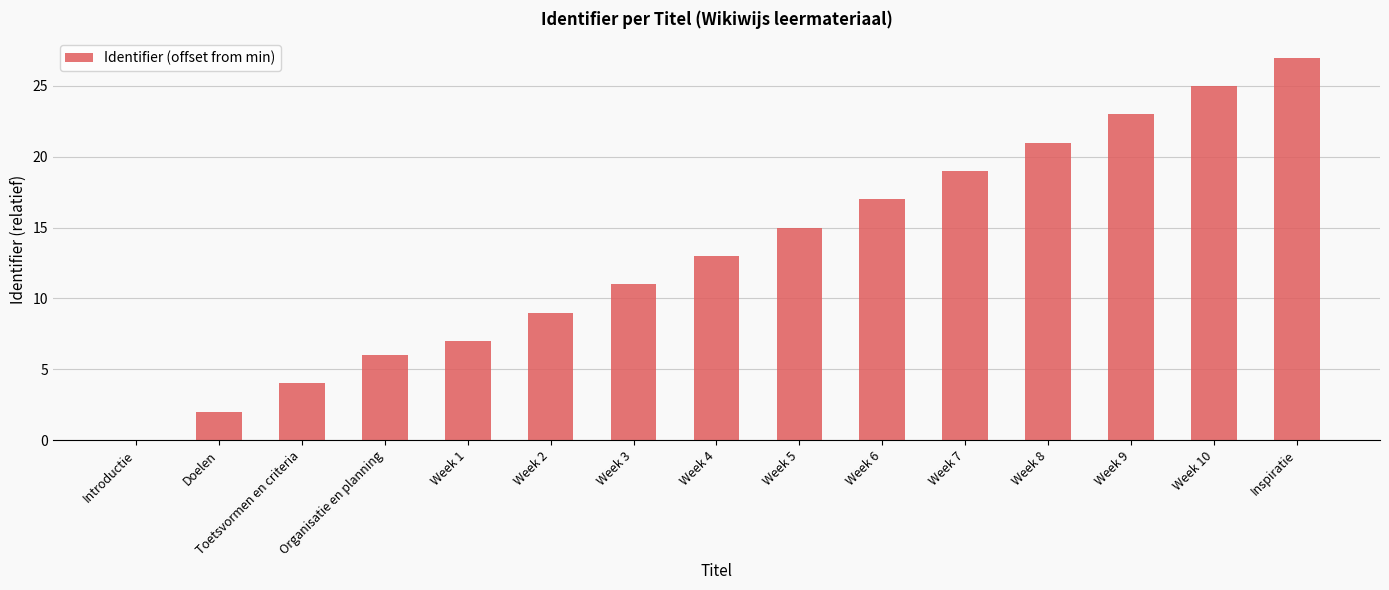

Reading left to right, what are all the values shown in this chart?

Introductie=0	Doelen=2	Toetsvormen en criteria=4	Organisatie en planning=6	Week 1=7	Week 2=9	Week 3=11	Week 4=13	Week 5=15	Week 6=17	Week 7=19	Week 8=21	Week 9=23	Week 10=25	Inspiratie=27